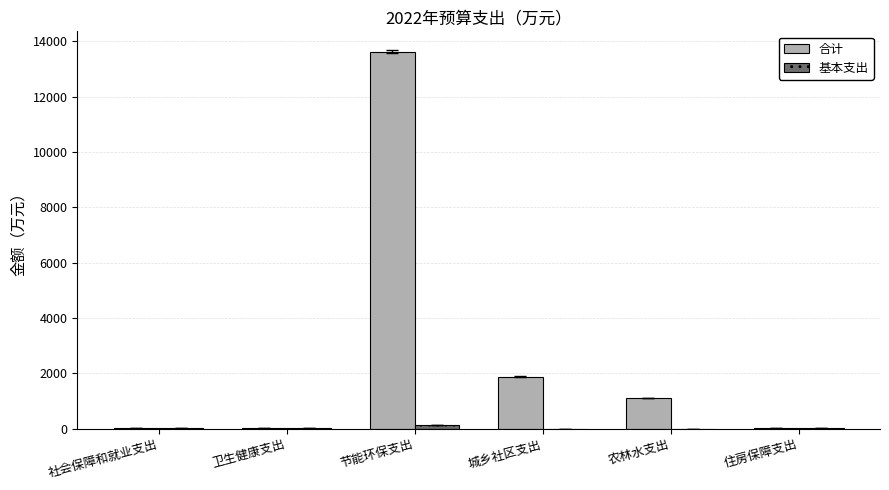

Are the bars horizontal?

No